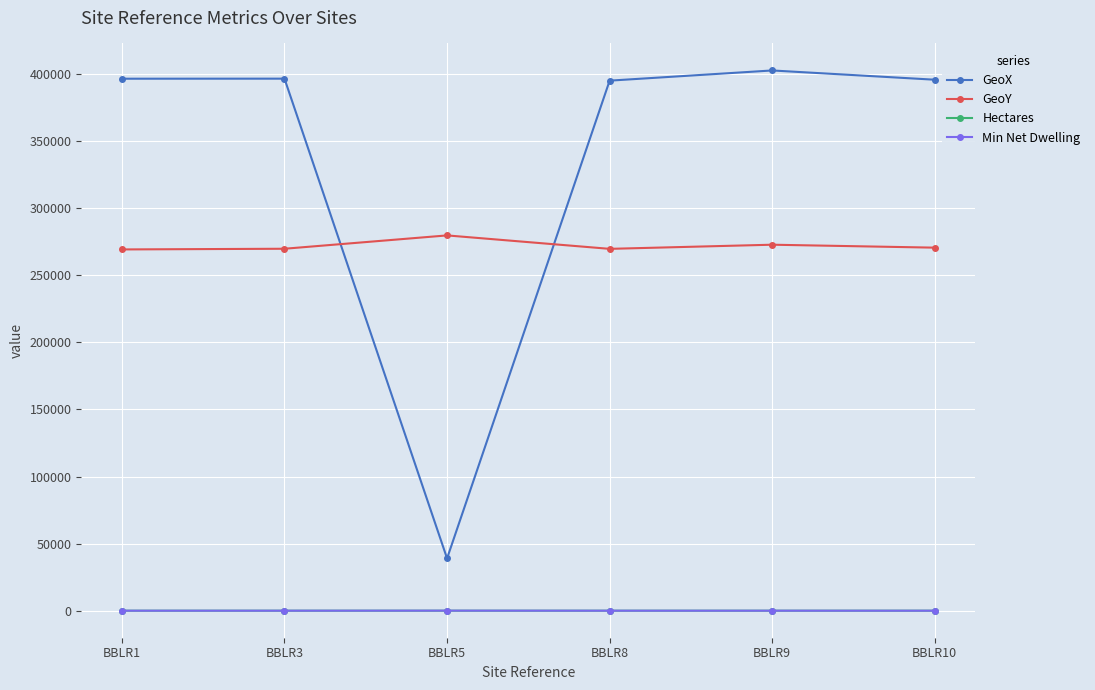

Which series has the largest total across all categories?

GeoX